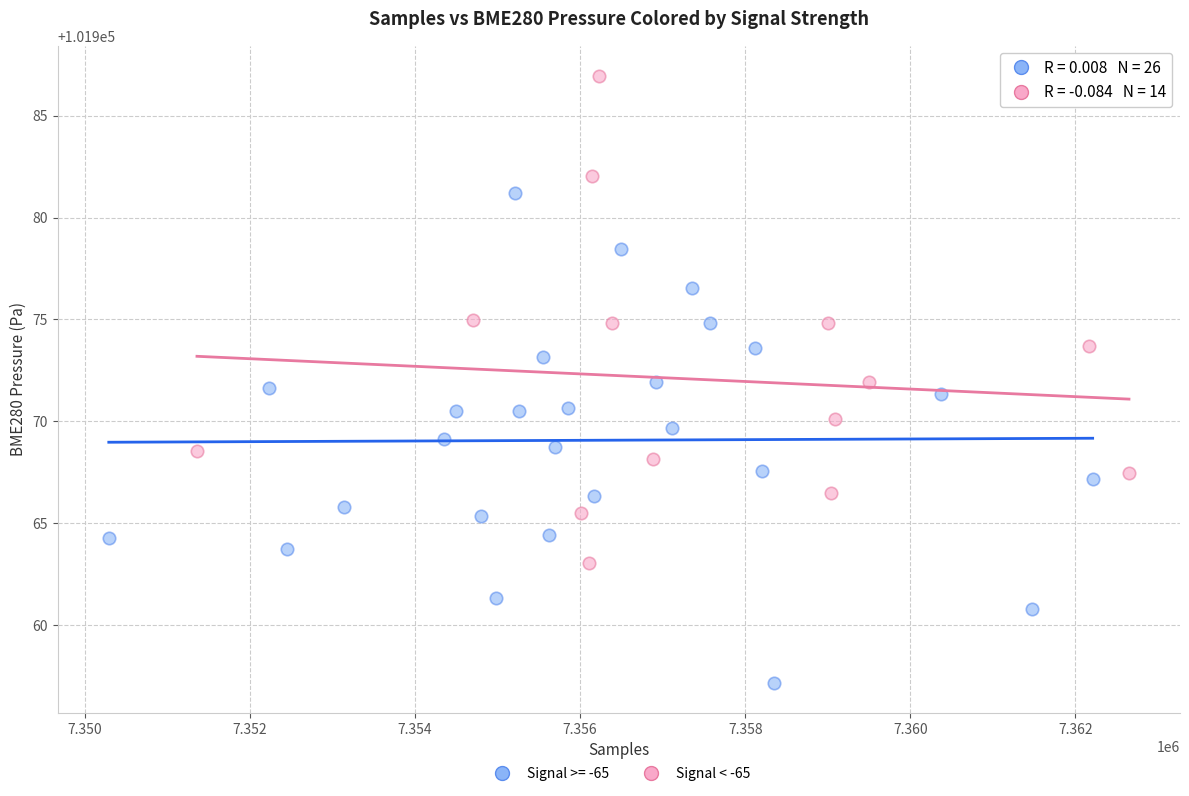

Which series contains the highest Y value?

Signal < -65